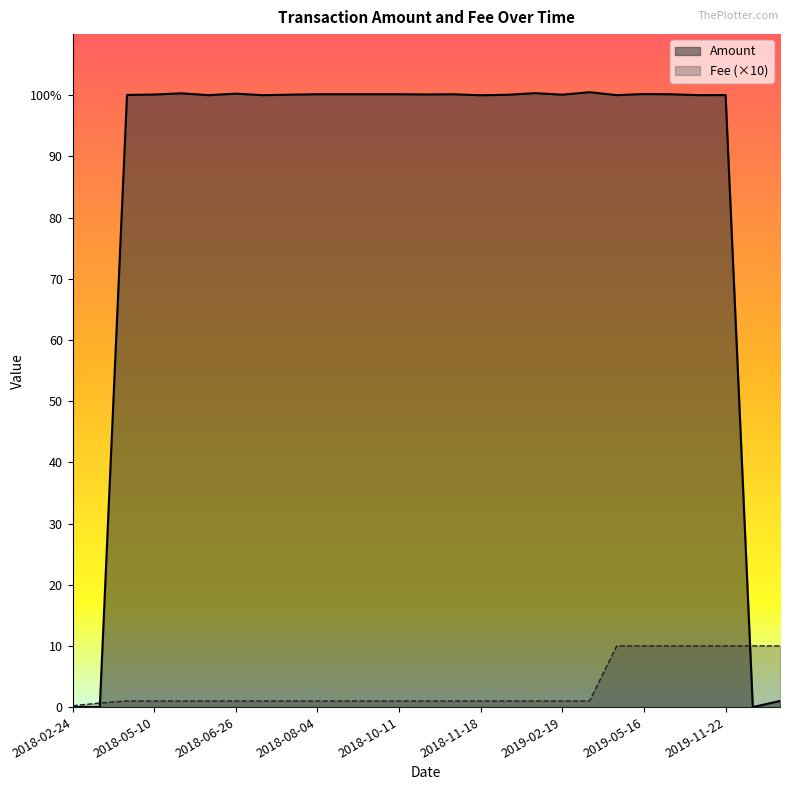

Is it true that Amount equals 25.3 at 2018-07-17?

False